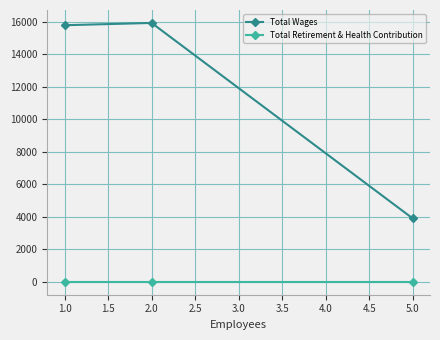

What is the value of the Total Wages point at the 3rd from the left?

3900